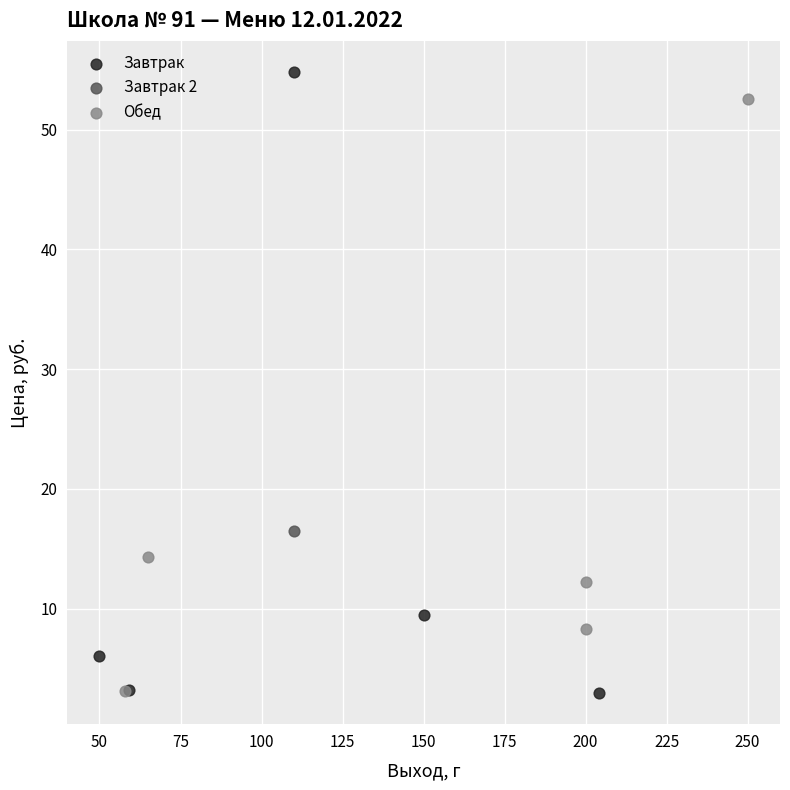

What are all the series names shown in the legend?

Завтрак, Завтрак 2, Обед